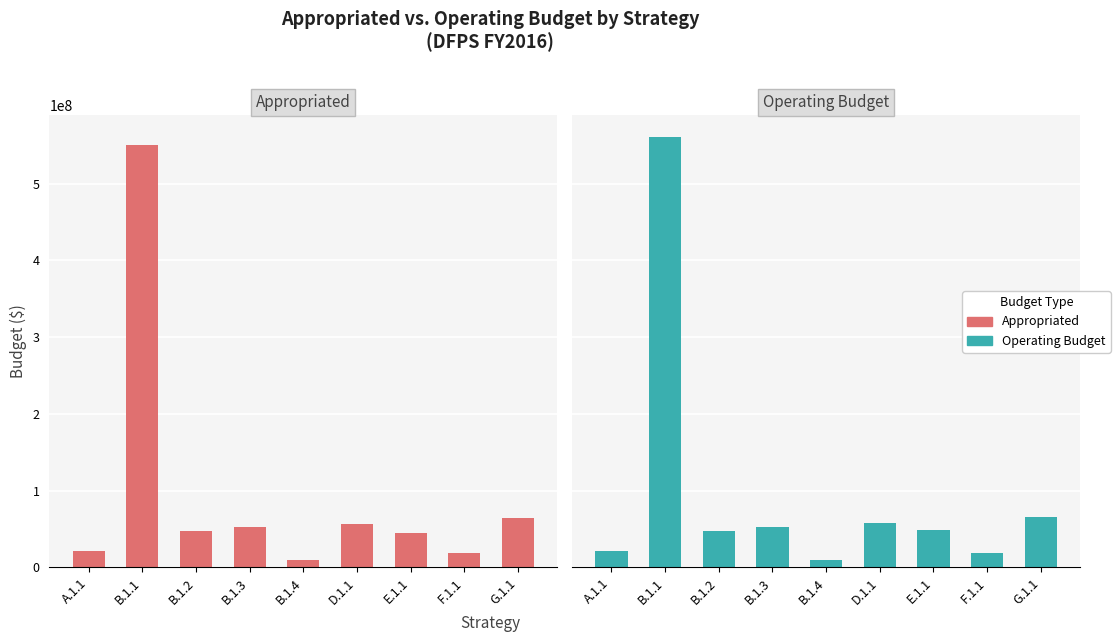

Between A.1.1 and B.1.2, which is larger?

B.1.2